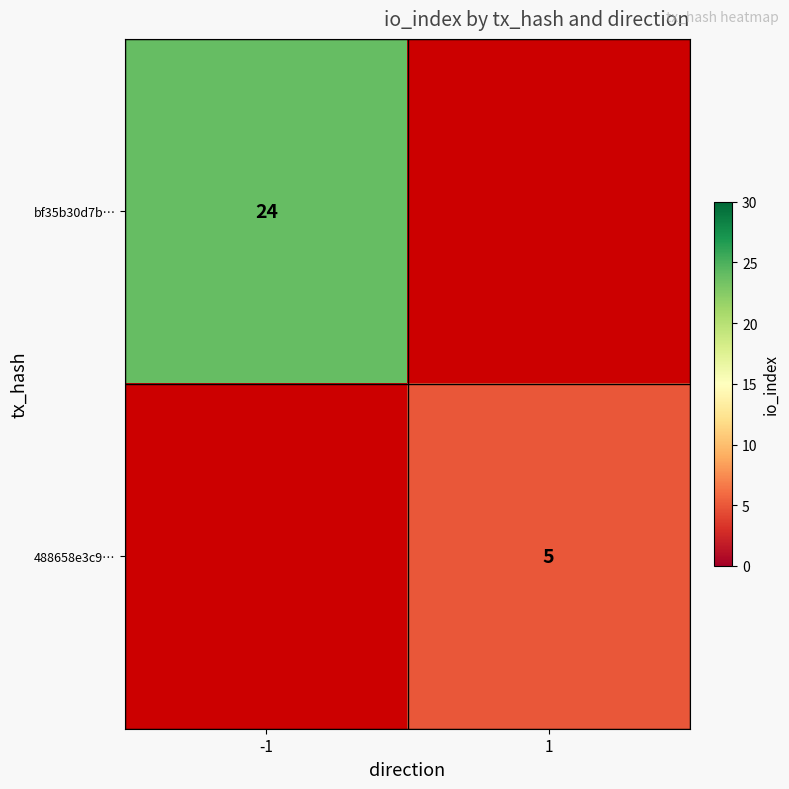

What is the maximum value shown in the chart?

24.0